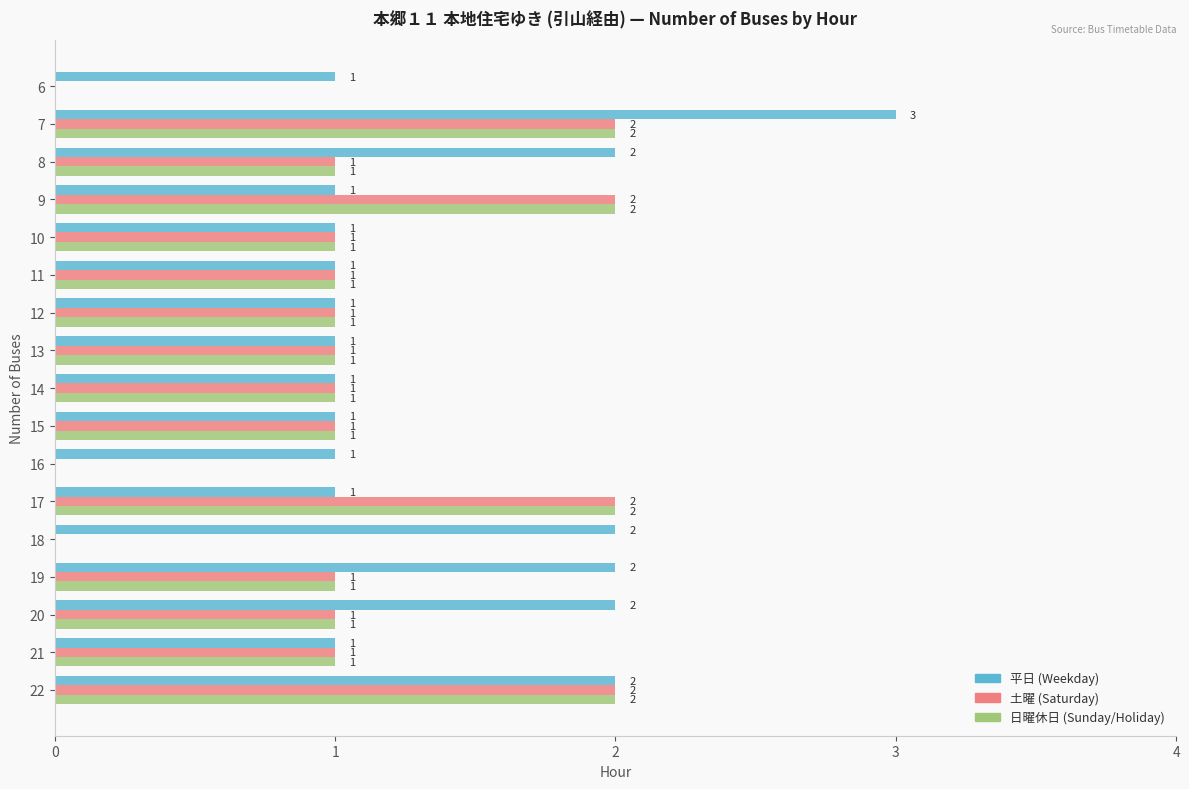

What is the sum of all 土曜 (Saturday) values?

18